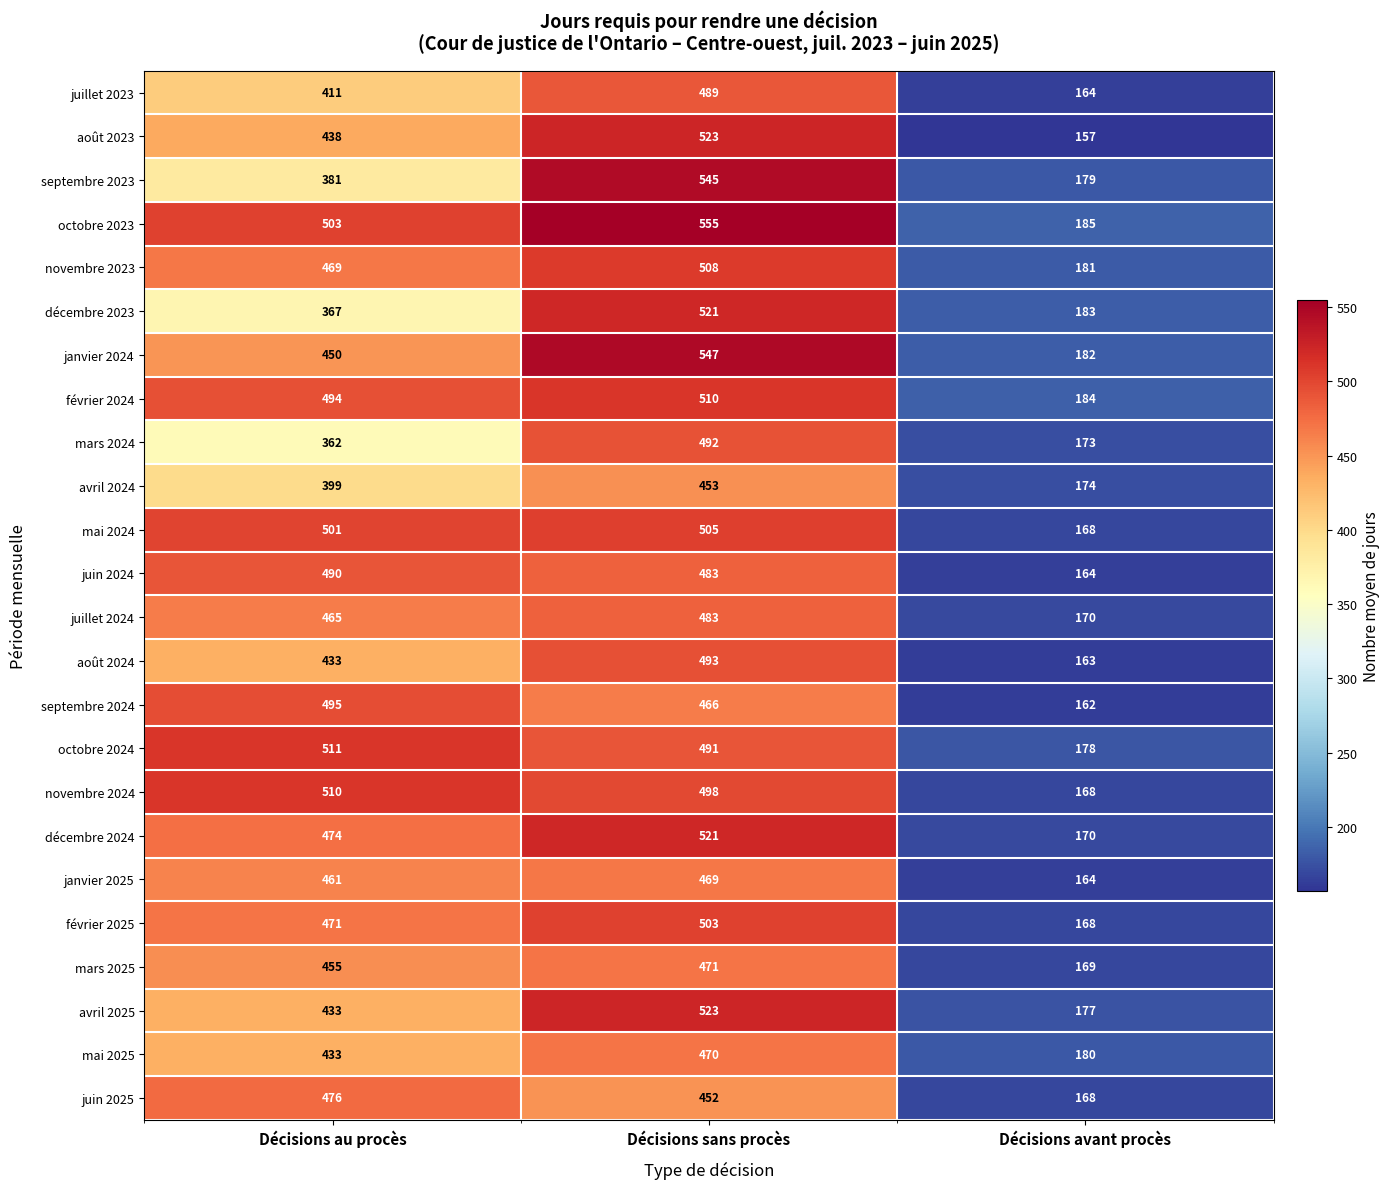

Which series has the largest total across all categories?

octobre 2023